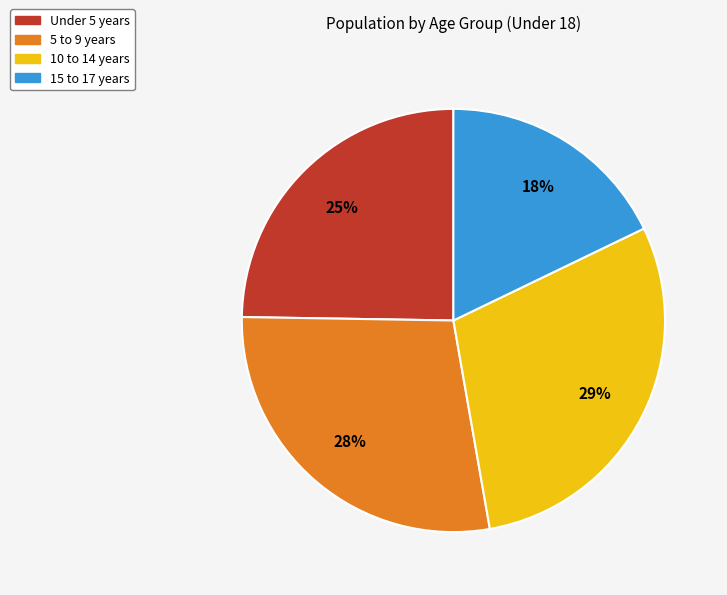

Is there any slice that represents more than half of the pie?

No